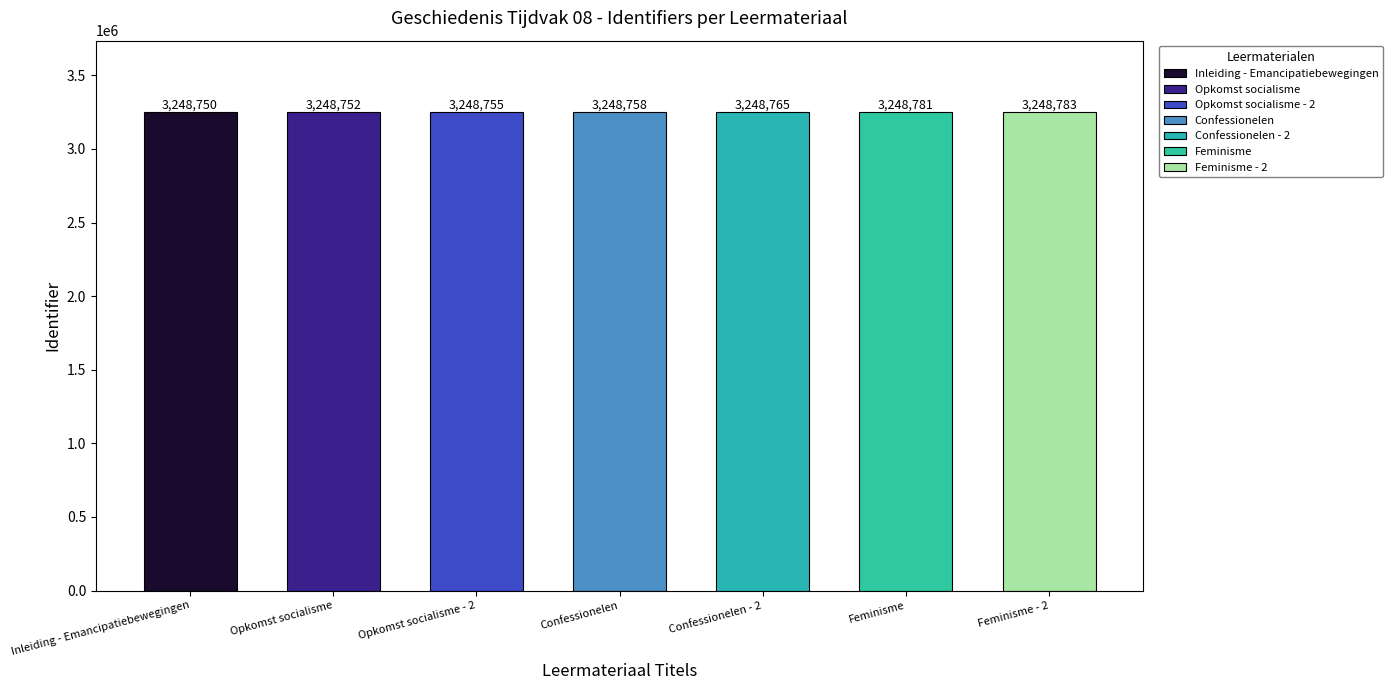

The chart shows a value of 4382412 at Confessionelen. True or false?

False